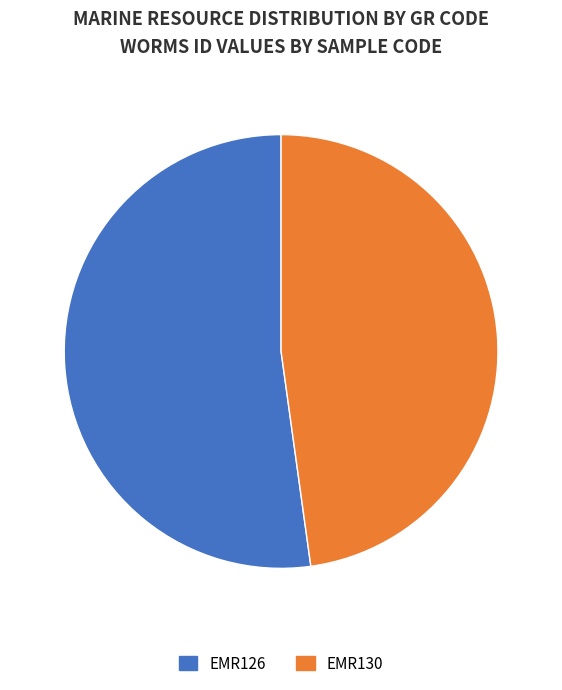

Which has a higher value, EMR130 or EMR126?

EMR126